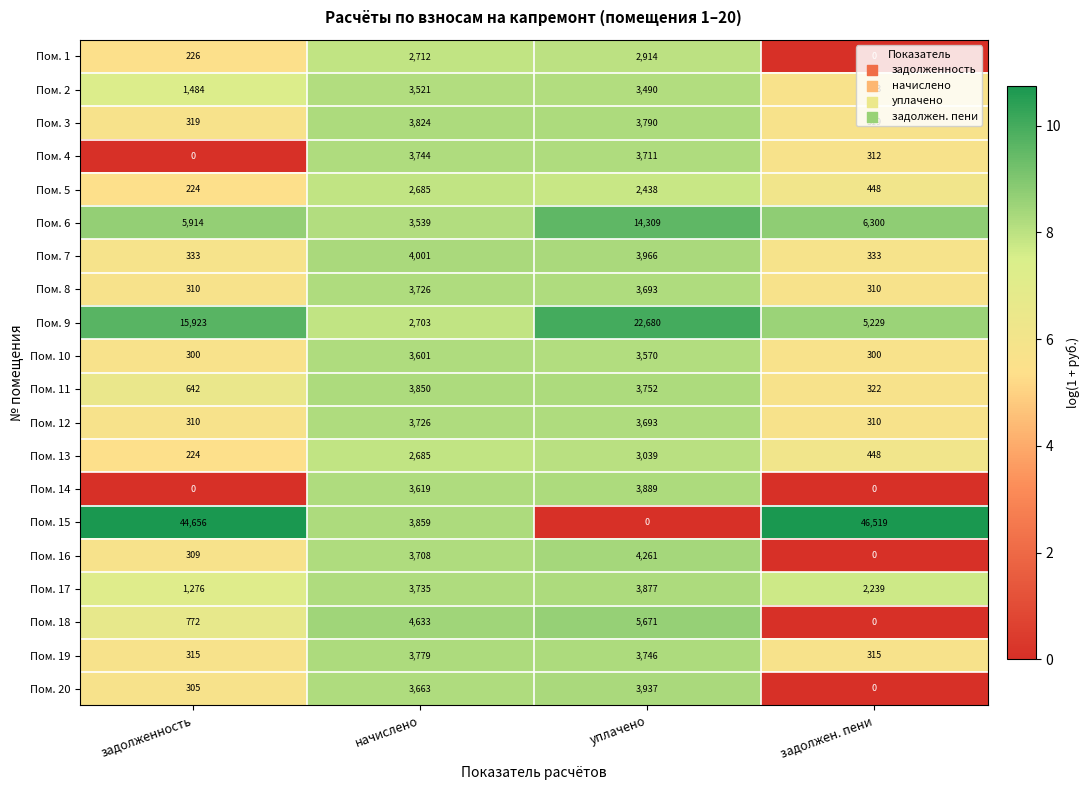

What is the spread (max minus min) of values at задолжен. пени?

46519